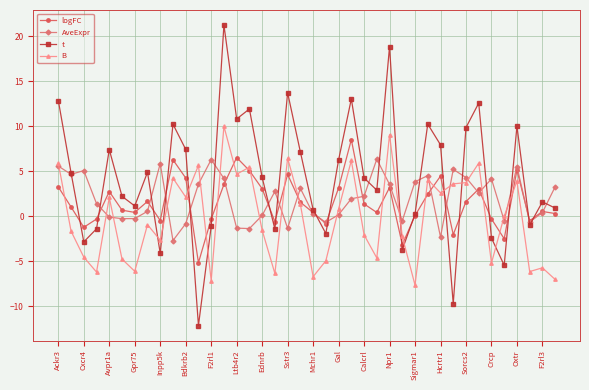

Does the chart display data point markers on the line(s)?

Yes